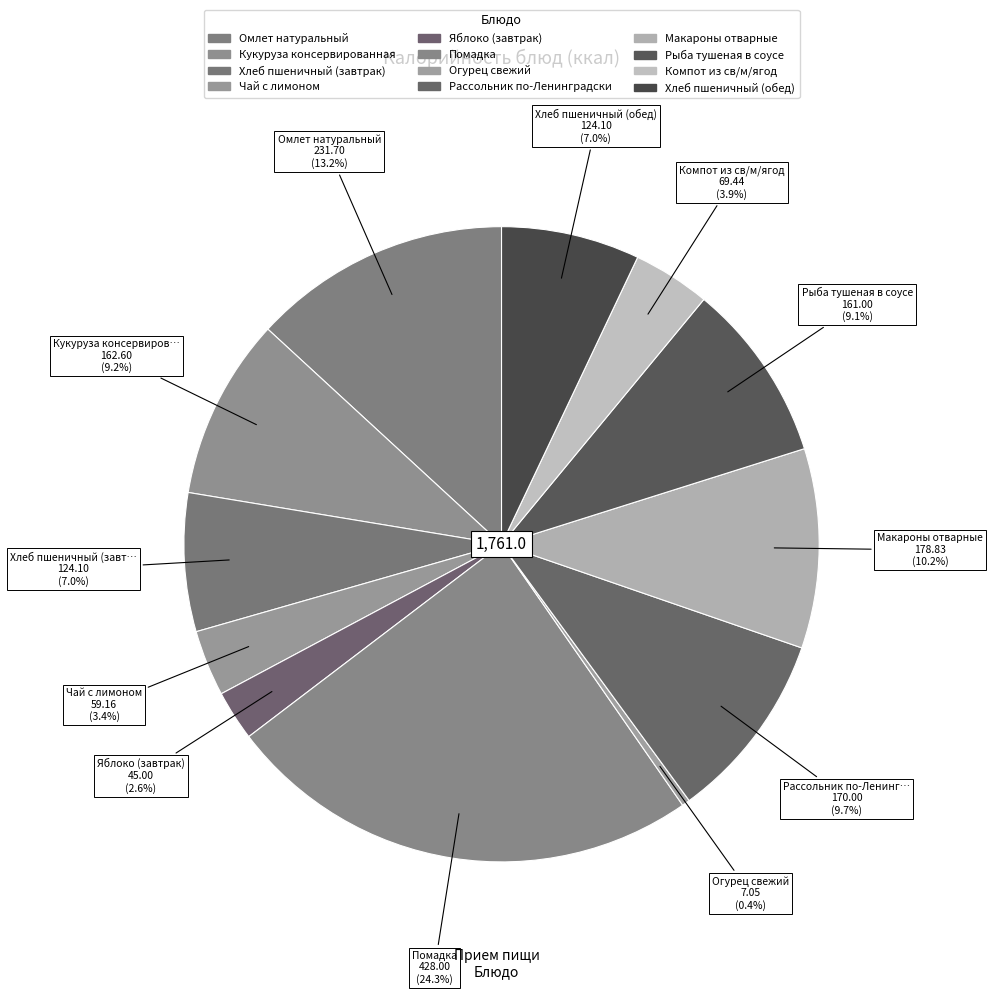

How many slices are in this pie chart?

12